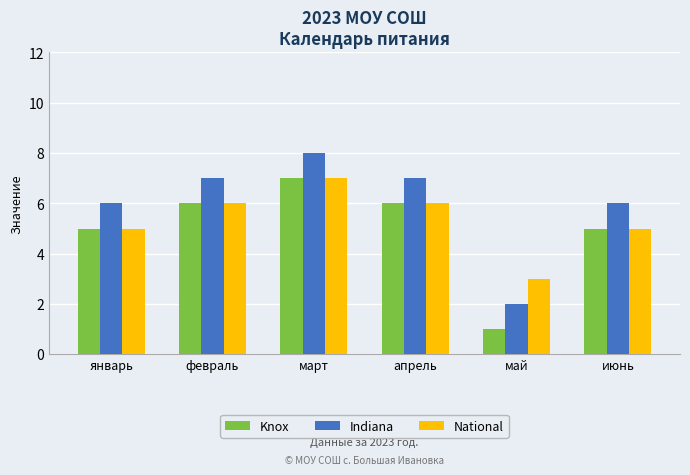

Is it true that National equals 7 at март?

True